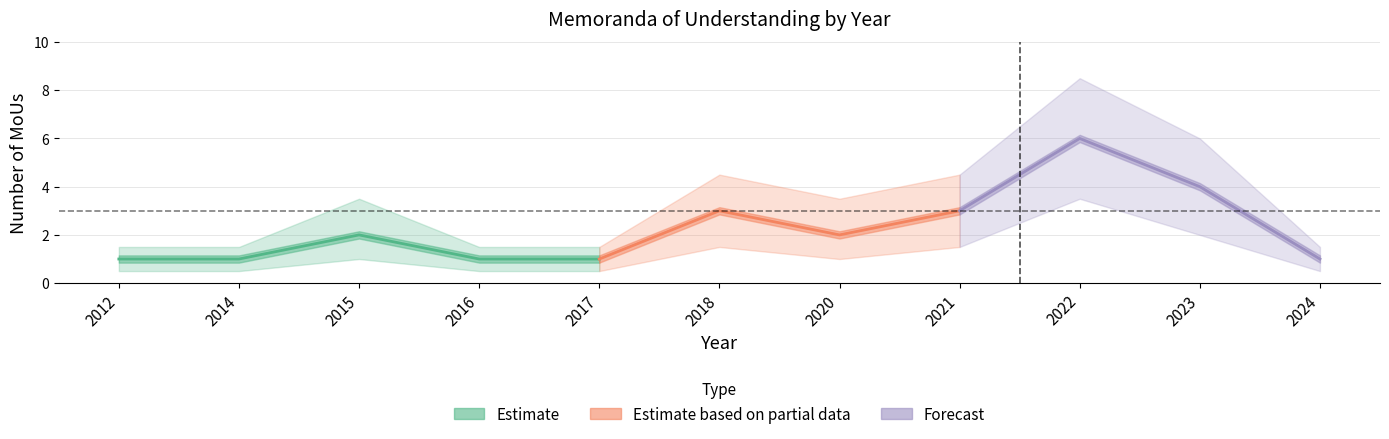

Reading left to right, what are all the values shown in this chart?

count_per_year: 2012=1.0	2014=1.0	2015=2.0	2016=1.0	2017=1.0	2018=3.0	2020=2.0	2021=3.0	2022=6.0	2023=4.0	2024=1.0
lower: 2012=0.5	2014=0.5	2015=1.0	2016=0.5	2017=0.5	2018=1.5	2020=1.0	2021=1.5	2022=3.5	2023=2.0	2024=0.5
upper: 2012=1.5	2014=1.5	2015=3.5	2016=1.5	2017=1.5	2018=4.5	2020=3.5	2021=4.5	2022=8.5	2023=6.0	2024=1.5